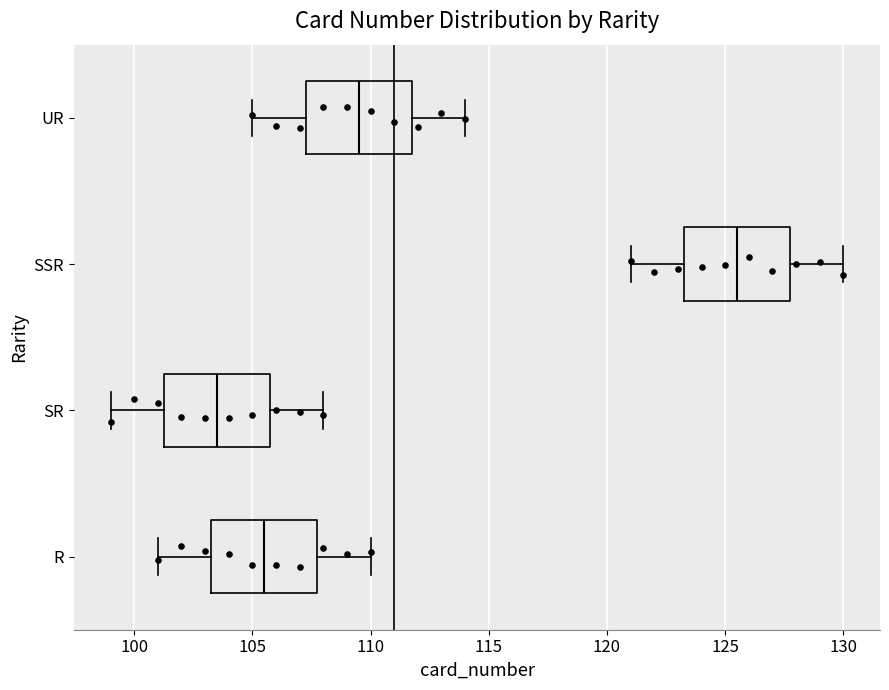

Where does the right whisker of the box for SR end on the x-axis? The values are not printed on the chart, so give them approximately, as read against the axis.

108.0